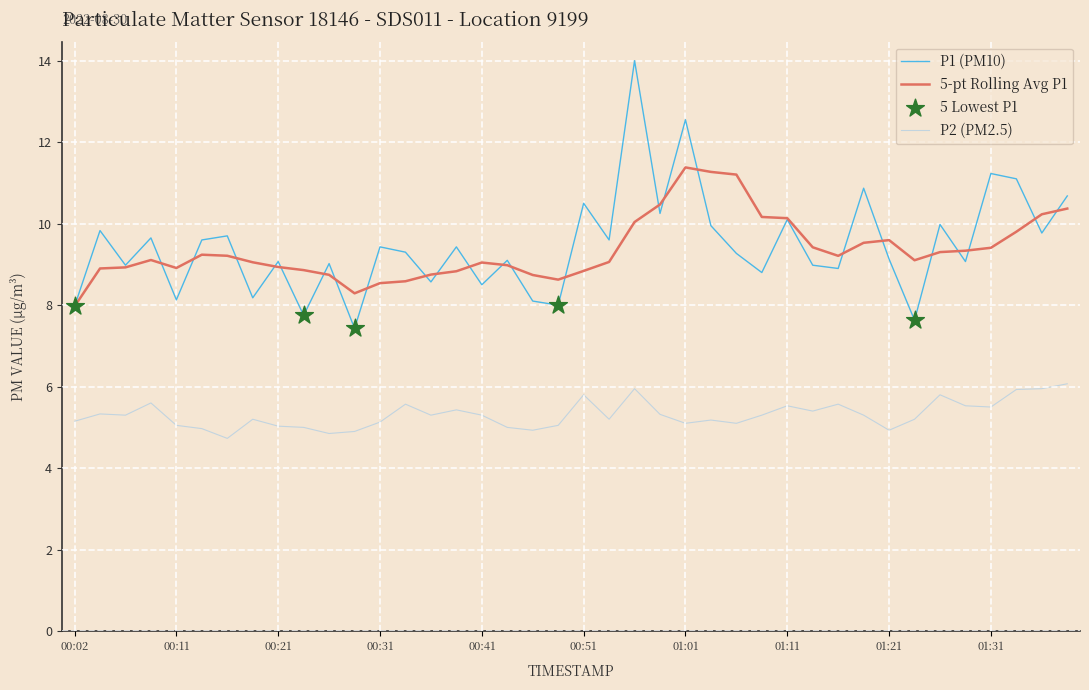

Which series has the widest spread of values?

P1 (PM10)